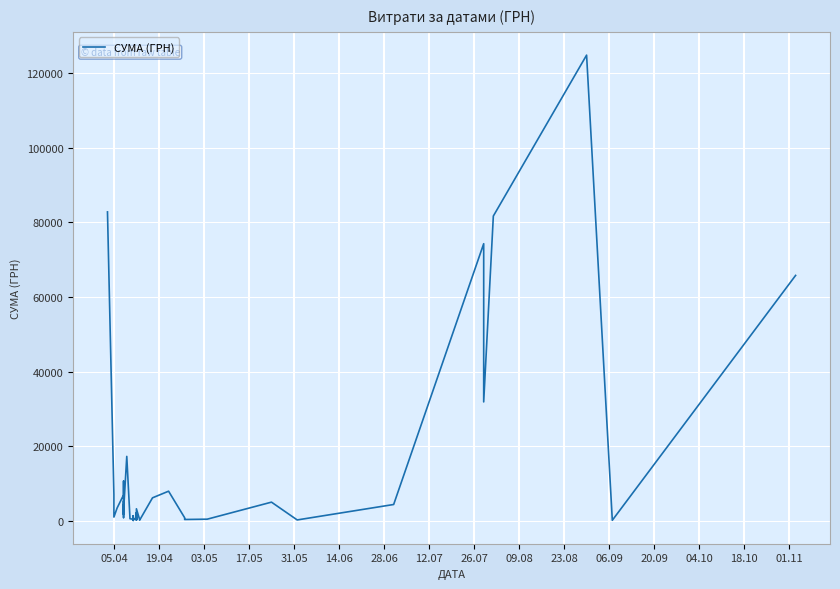

How many categories are shown in the chart?

40